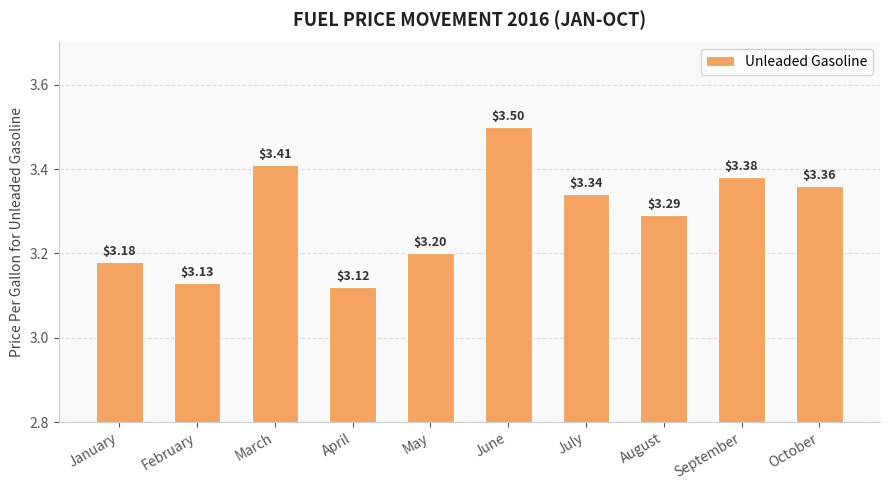

Does the chart contain any negative values?

No